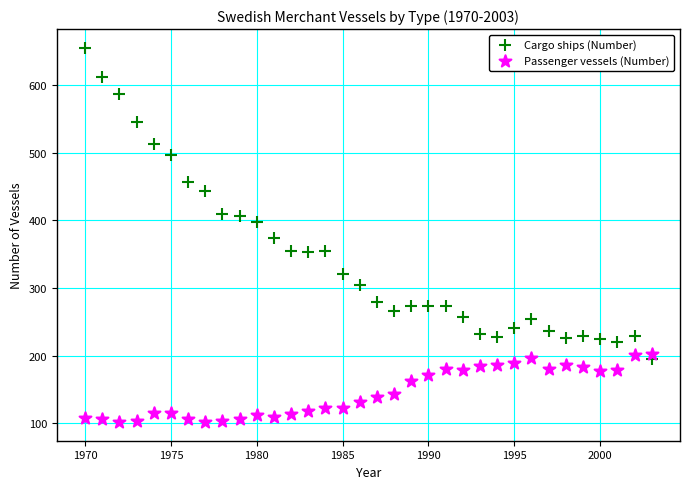

Across all data points, what is the range of Y values (max minus min)?

553